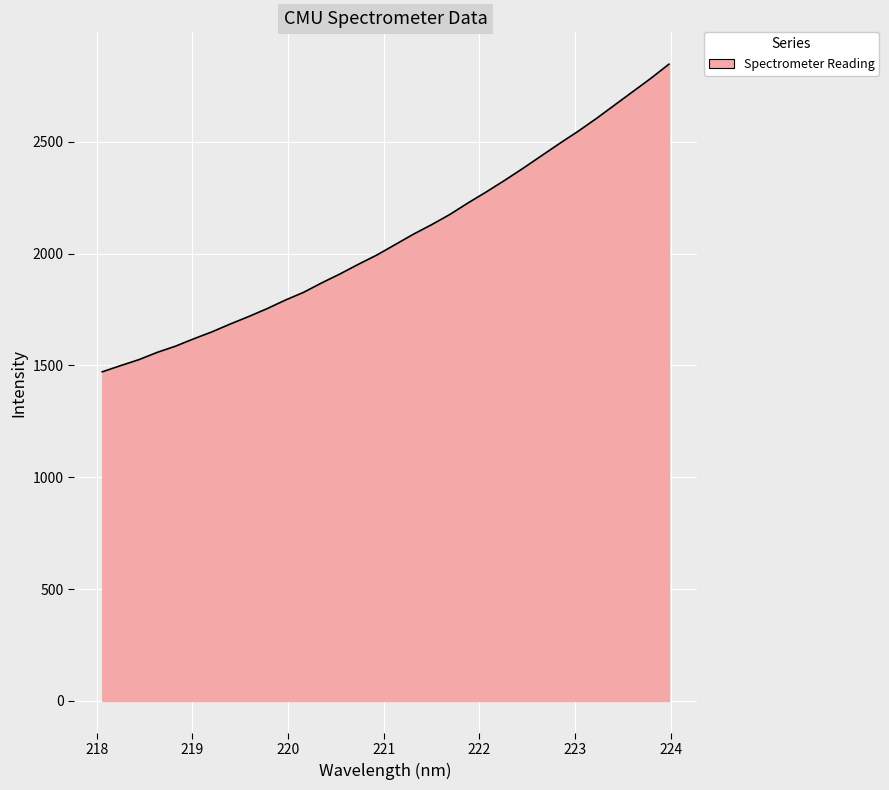

What is the smallest value displayed?

1471.8